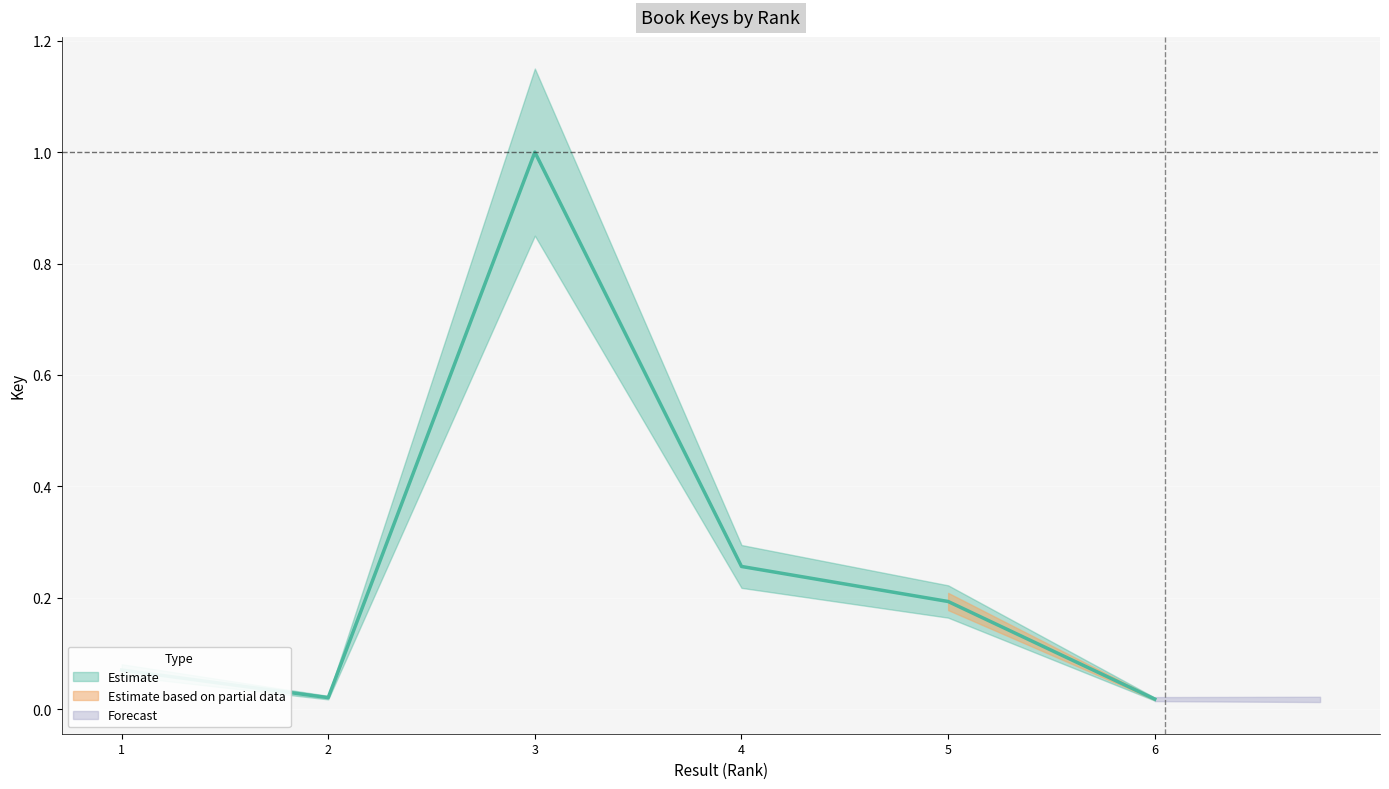

What is the maximum value shown in the chart?

1.0